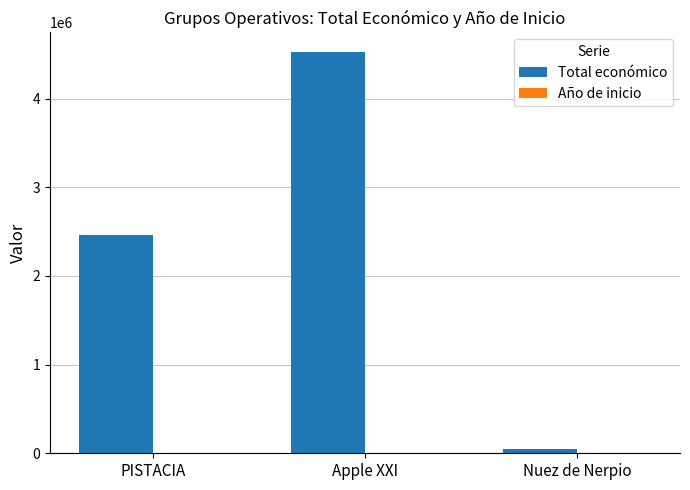

Where is Total económico nearest to the value 2284974?

PISTACIA